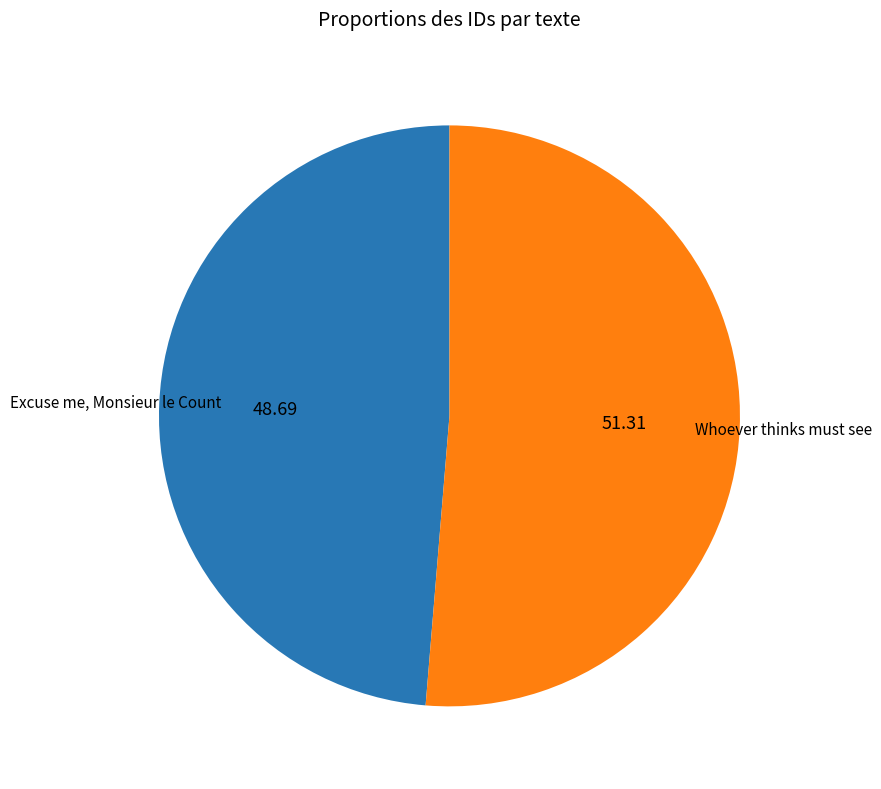

Does any single category account for the majority?

Yes